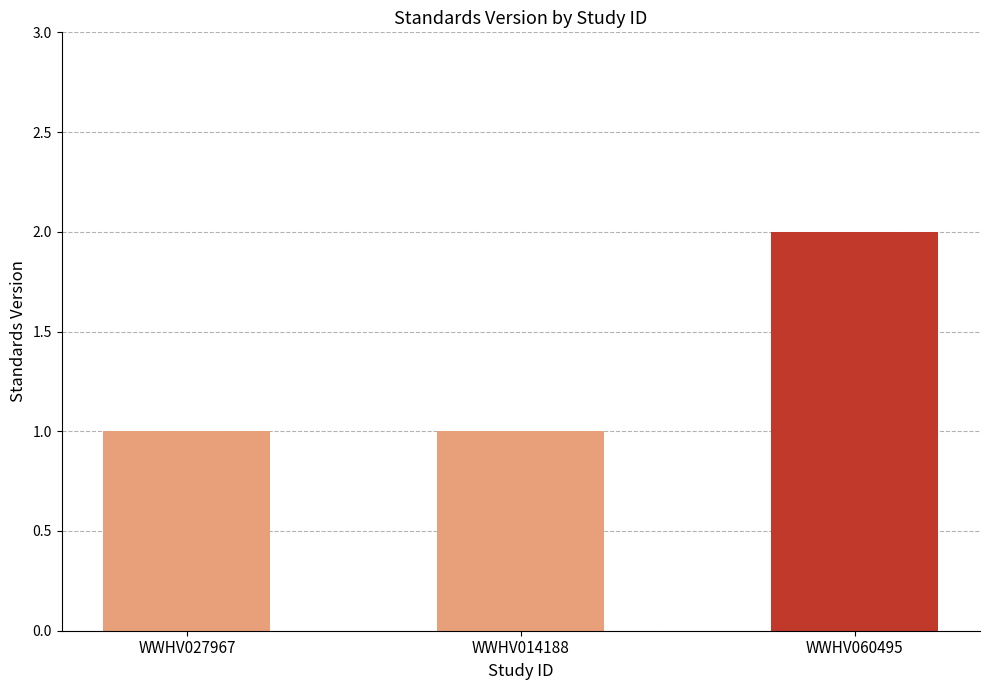

Reading left to right, extract all data points from this chart.

WWHV027967=1	WWHV014188=1	WWHV060495=2